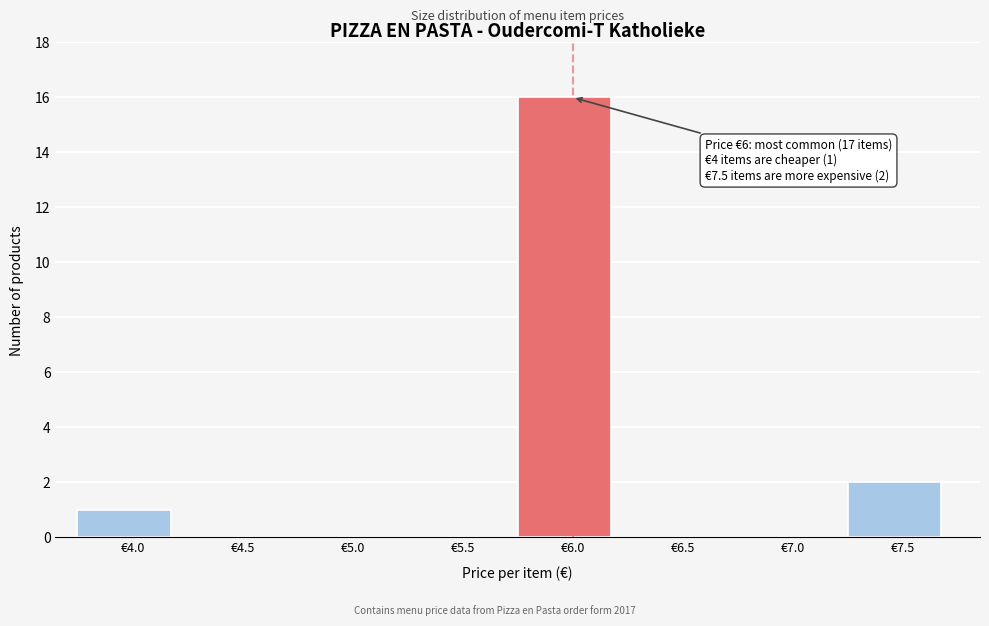

Reading right to left, list all the values displayed in this chart.

€7.5=2	€7.0=0	€6.5=0	€6.0=16	€5.5=0	€5.0=0	€4.5=0	€4.0=1